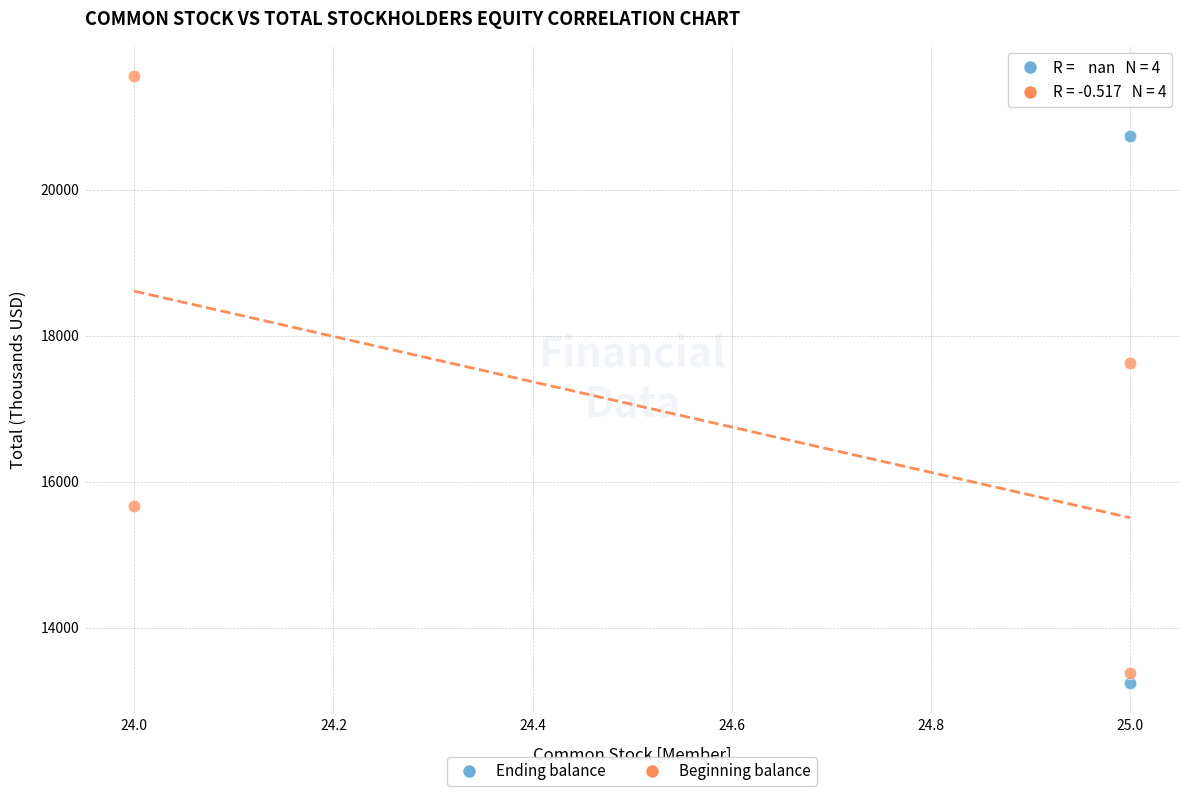

Which series contains the highest Y value?

Beginning balance